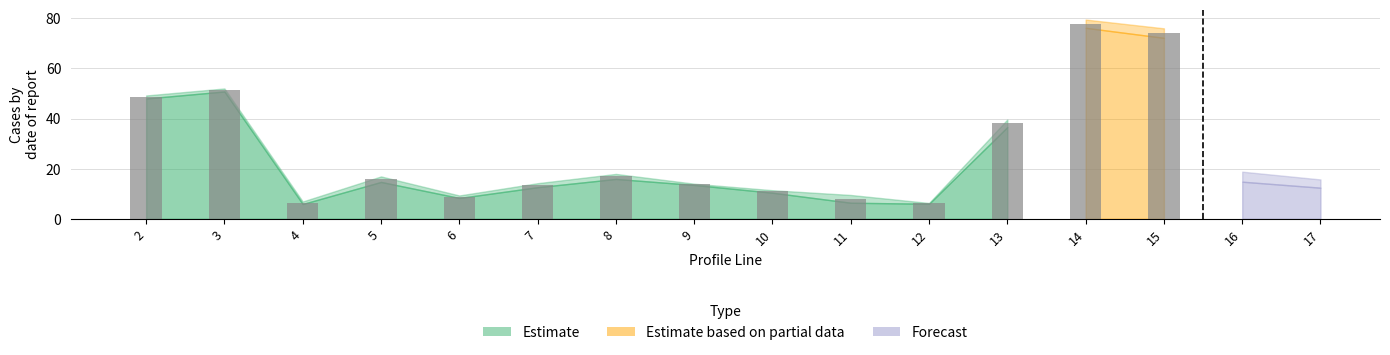

Is it true that Estimate equals 8.8 at 5?

False